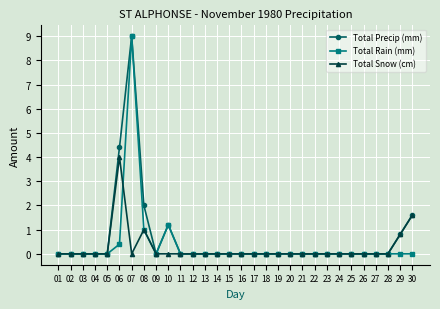

What is the difference between the second highest and minimum values in the Total Snow (cm) series?

1.6